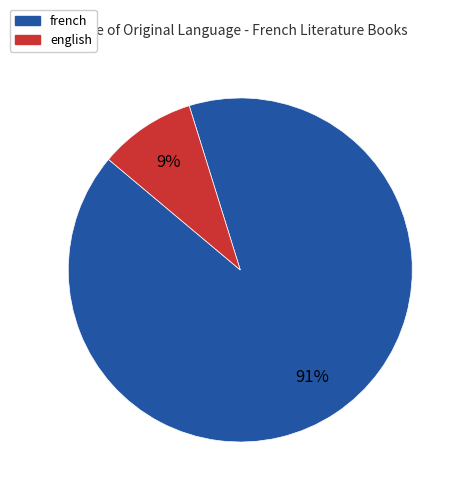

To the nearest percent, what percentage of the pie is english?

9%